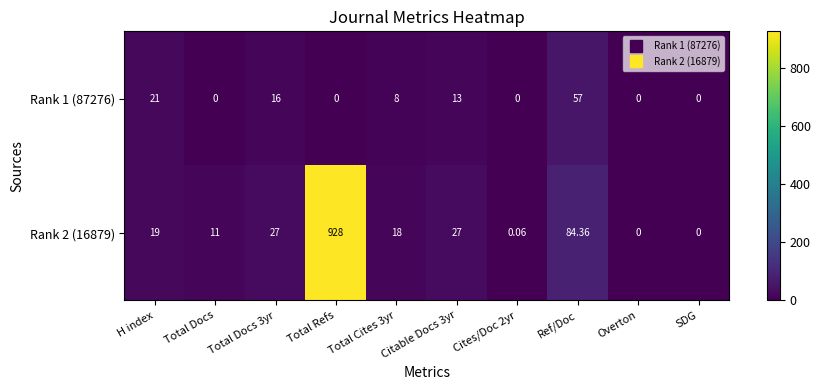

At which category is the sum across all series the highest?

Total Refs